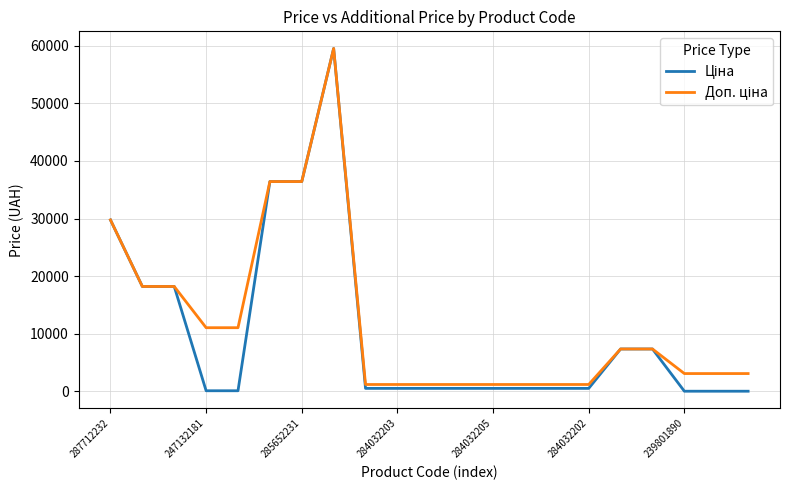

What is the greatest value displayed?

59523.0